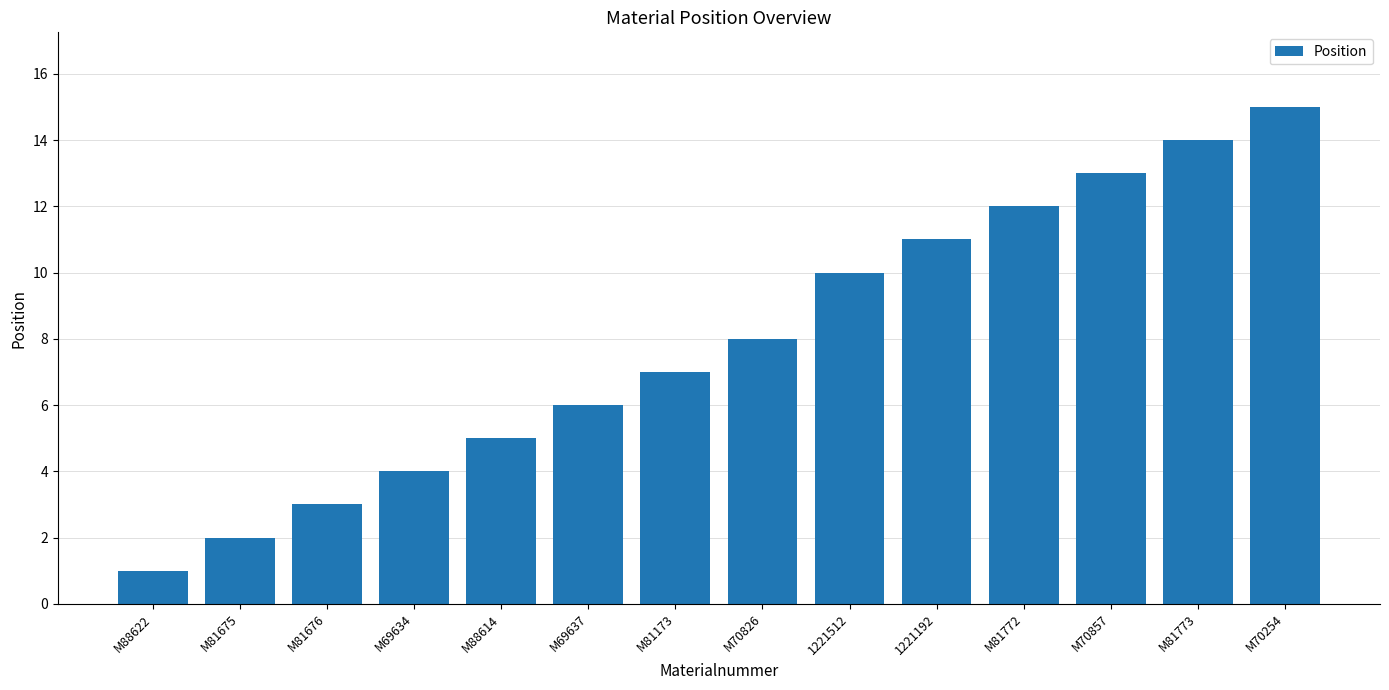

True or false: the data shows 0 at M88622.

False